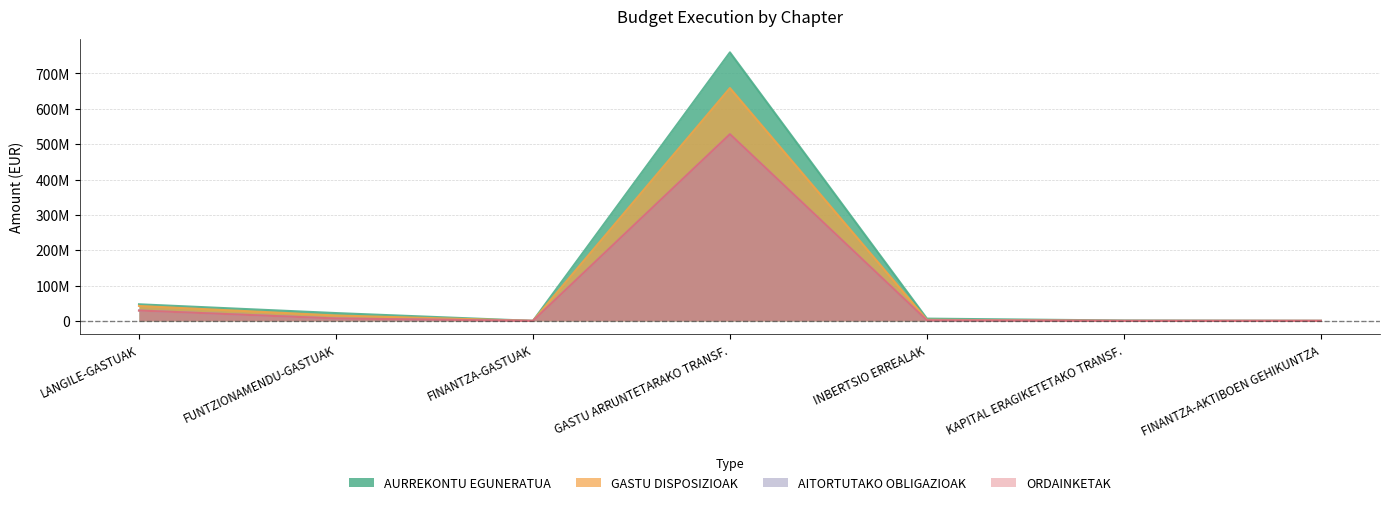

List the series in order of their peak value, lowest first.

AITORTUTAKO OBLIGAZIOAK, ORDAINKETAK, GASTU DISPOSIZIOAK, AURREKONTU EGUNERATUA